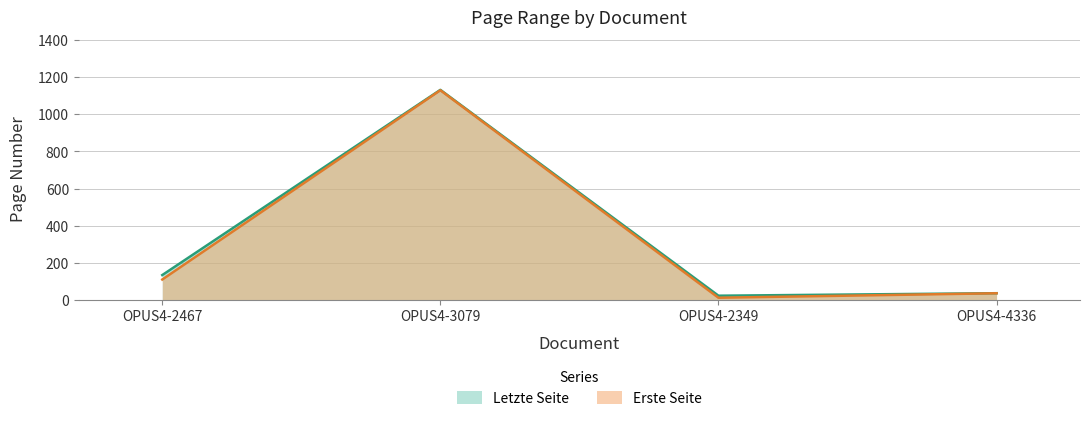

Count the number of data series in this chart.

2